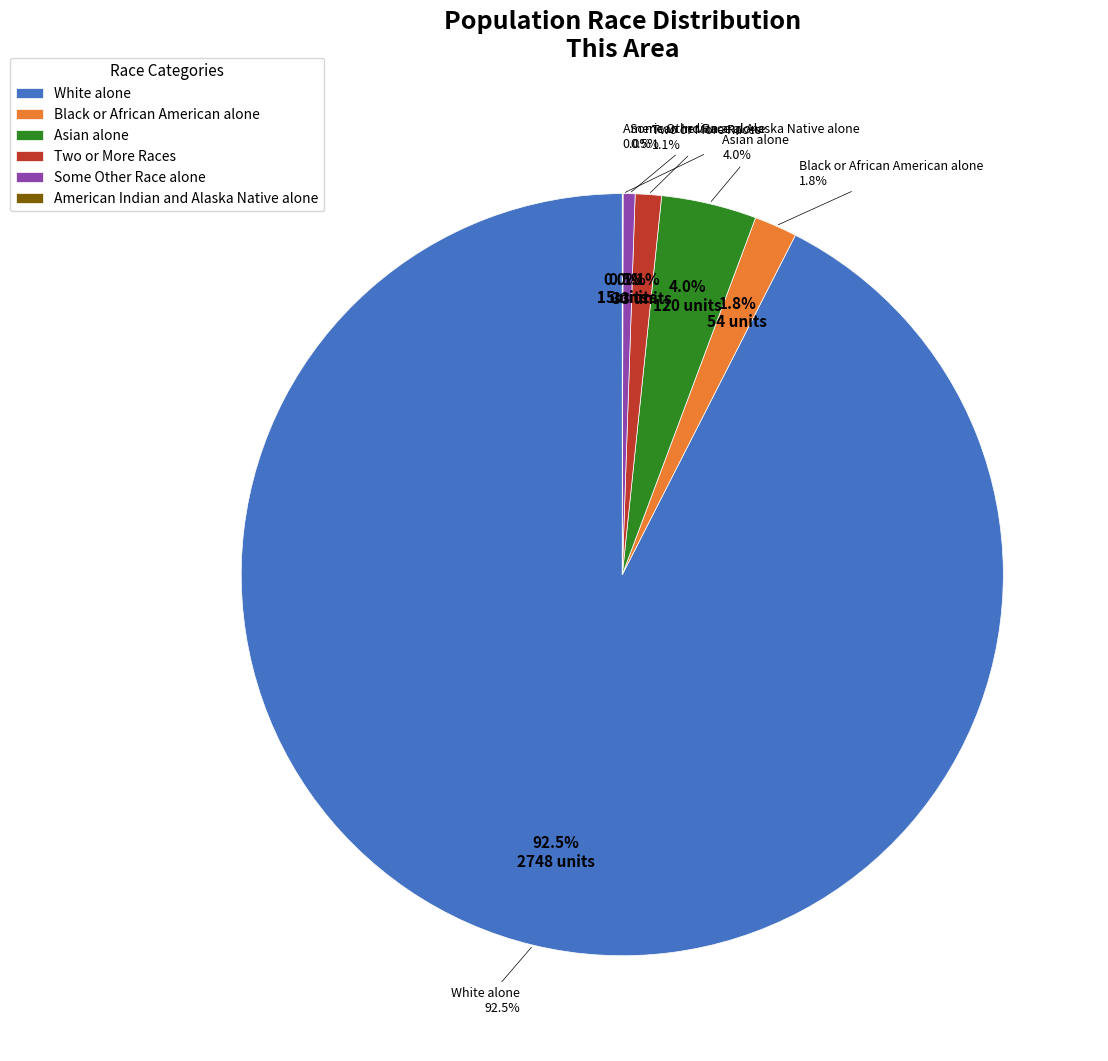

What is the largest slice in the pie chart?

White alone